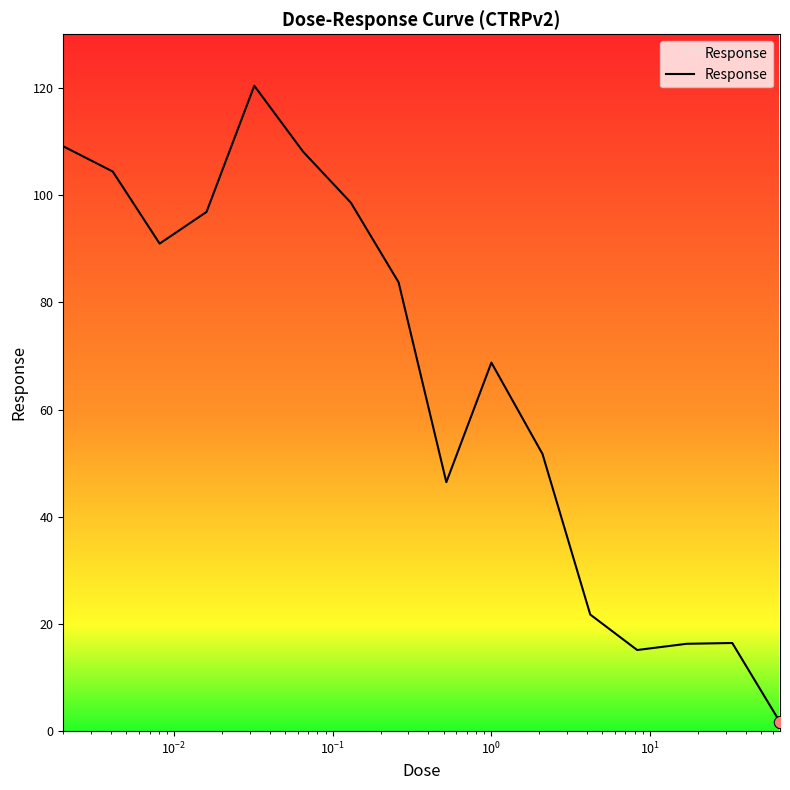

What is the maximum value shown in the chart?

120.4